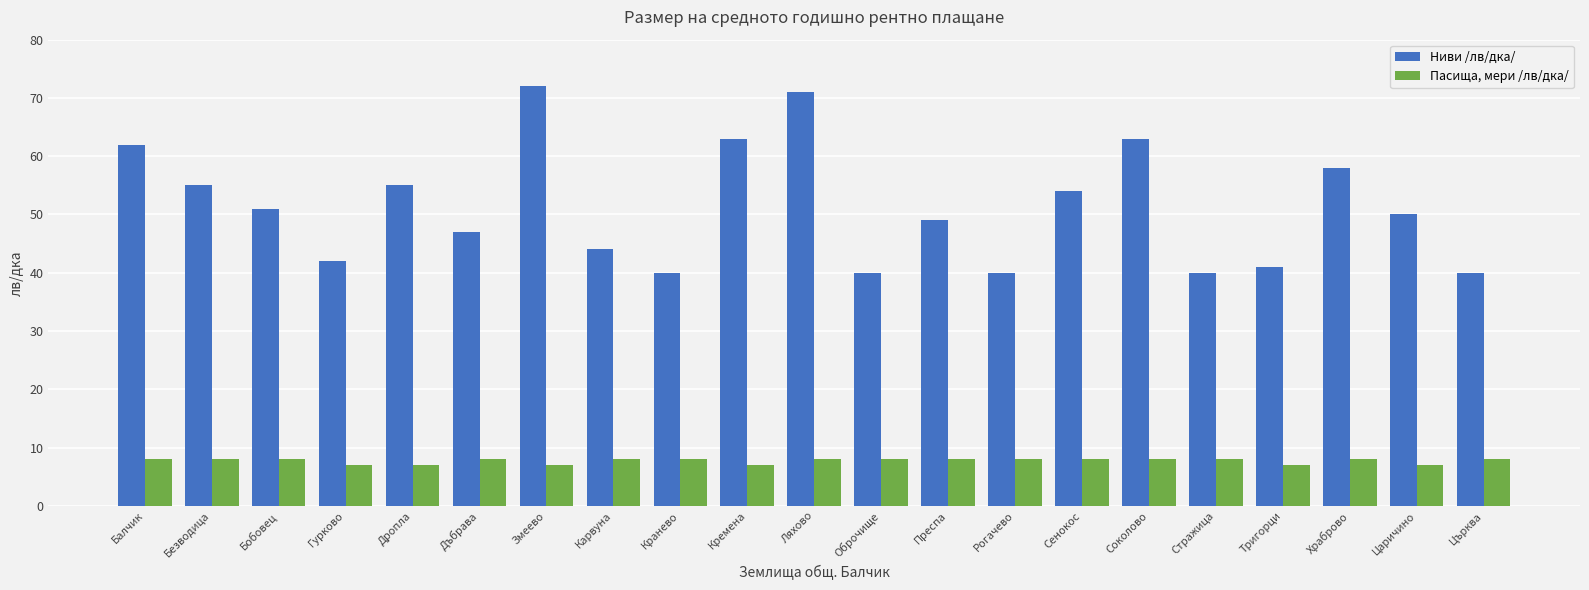

Are the bars horizontal?

No